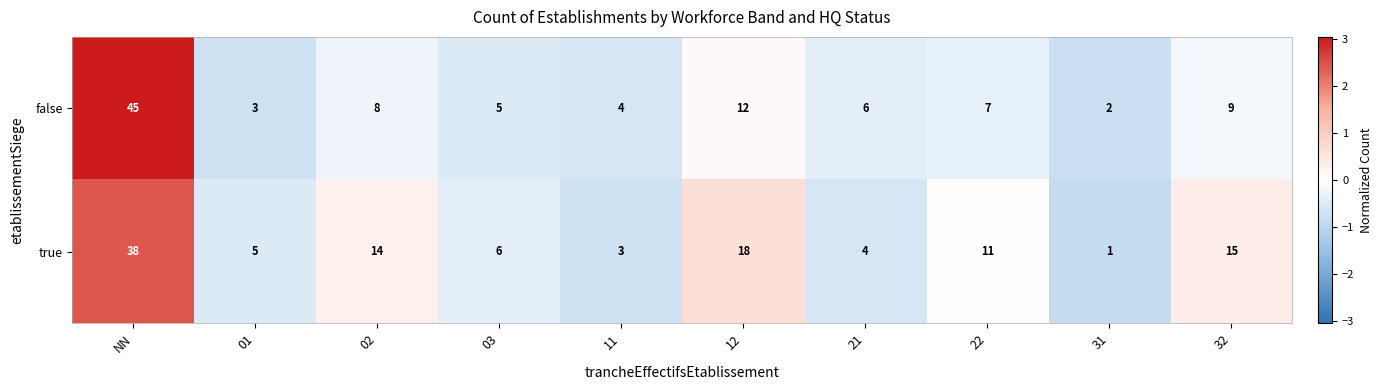

List the series in order of their overall mean, lowest first.

false, true